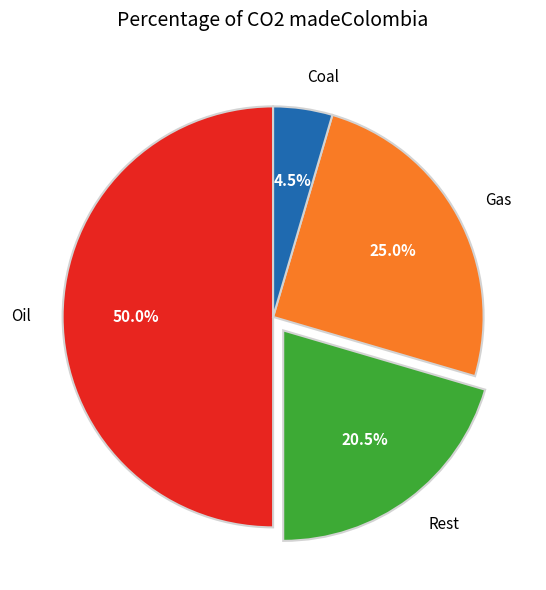

Which category has the biggest portion of the pie?

Oil